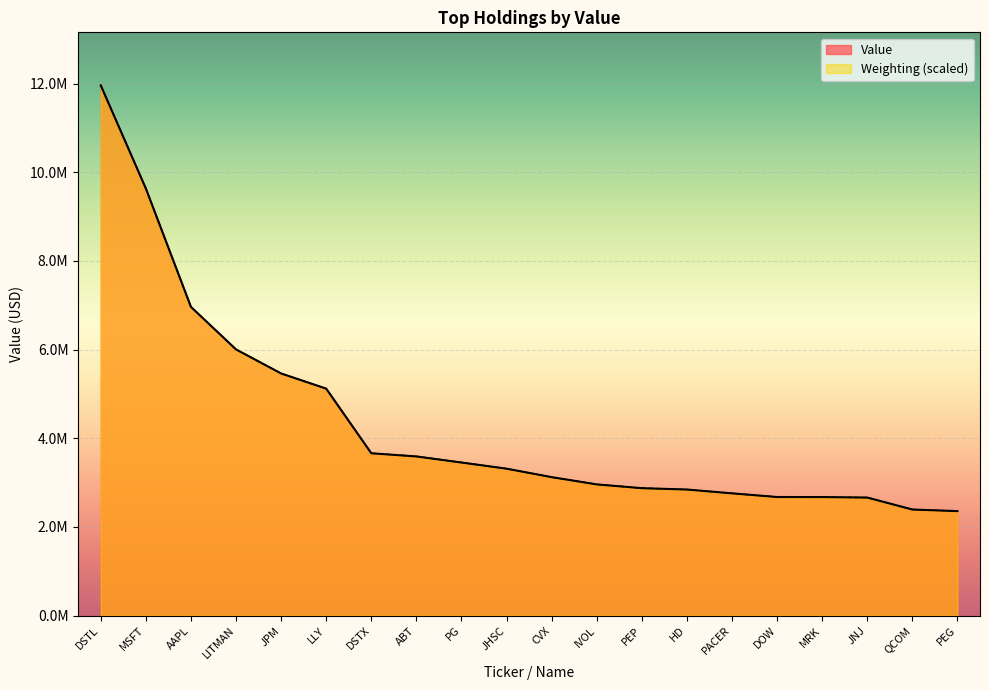

List the labels in order of value, smallest first.

PEG, QCOM, JNJ, MRK, DOW, PACER, HD, PEP, IVOL, CVX, JHSC, PG, ABT, DSTX, LLY, JPM, LITMAN, AAPL, MSFT, DSTL